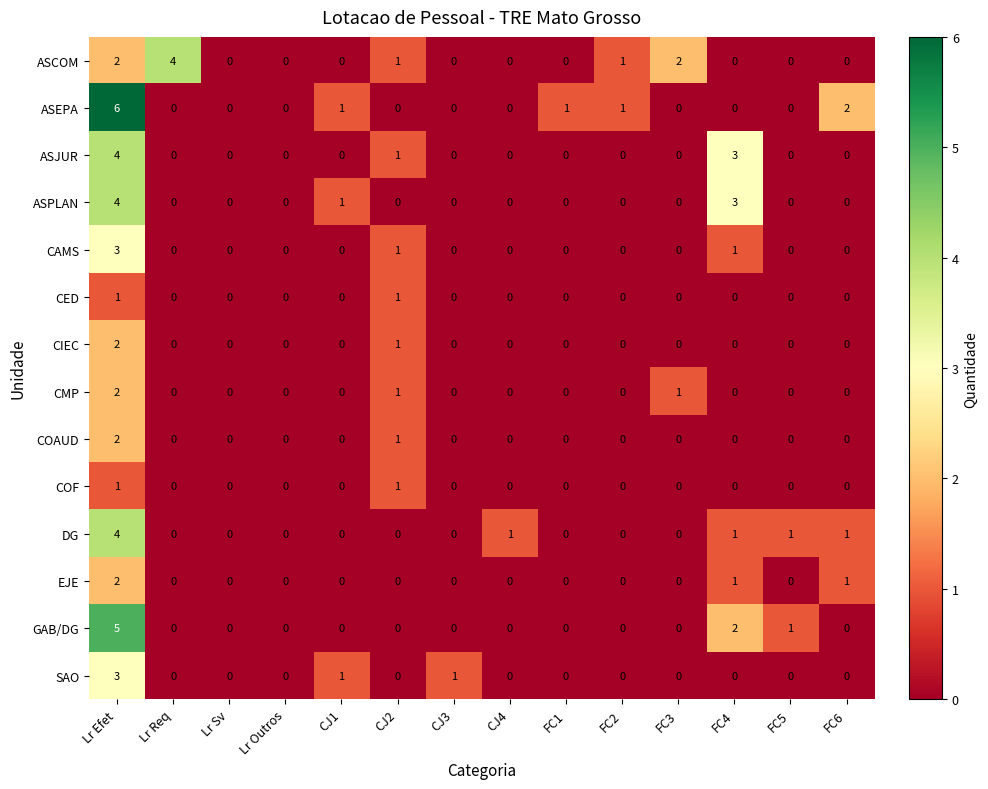

Count the ASEPA values in the range 0 to 1.

12